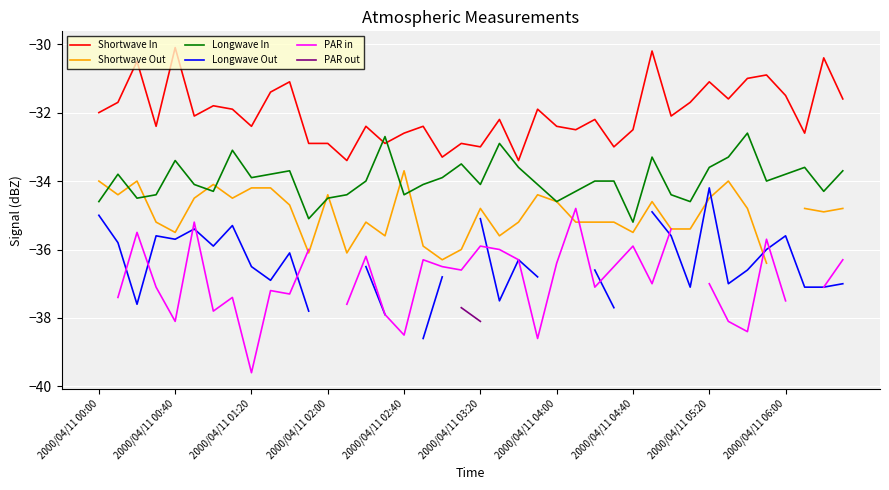

The value of Shortwave In at 22 is -33.4. True or false?

True